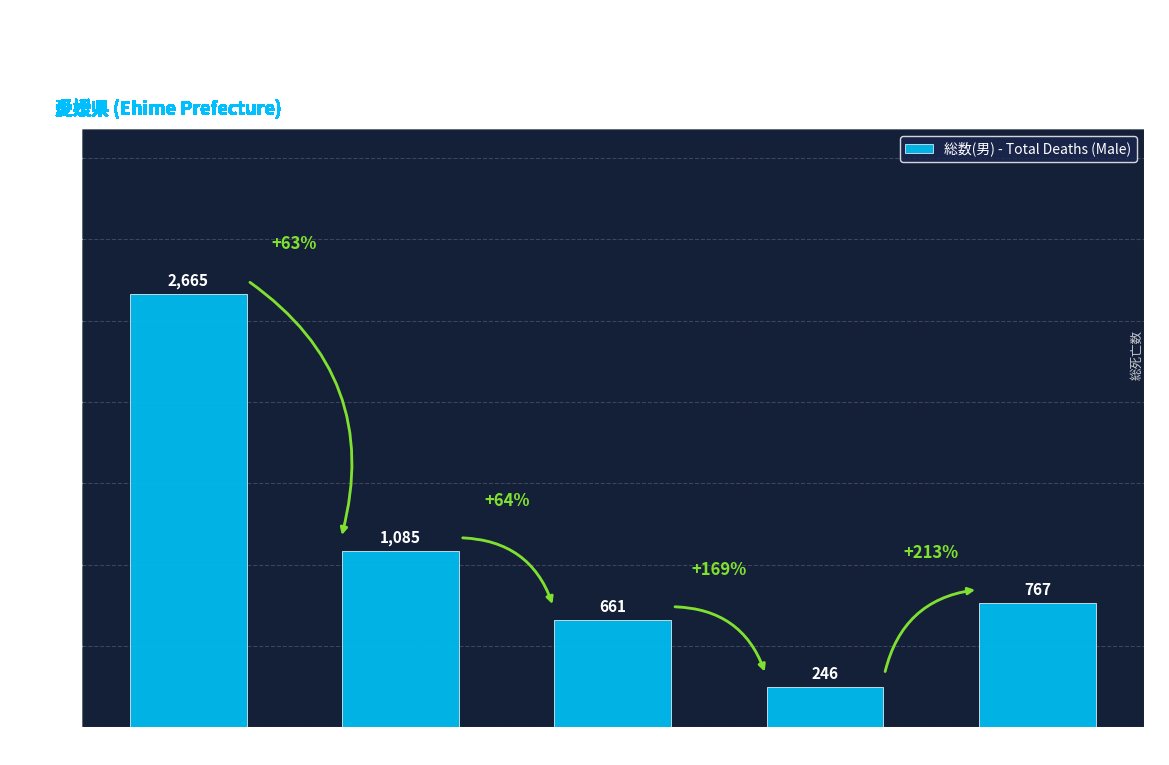

Reading left to right, what are all the values shown in this chart?

2665	1085	661	246	767